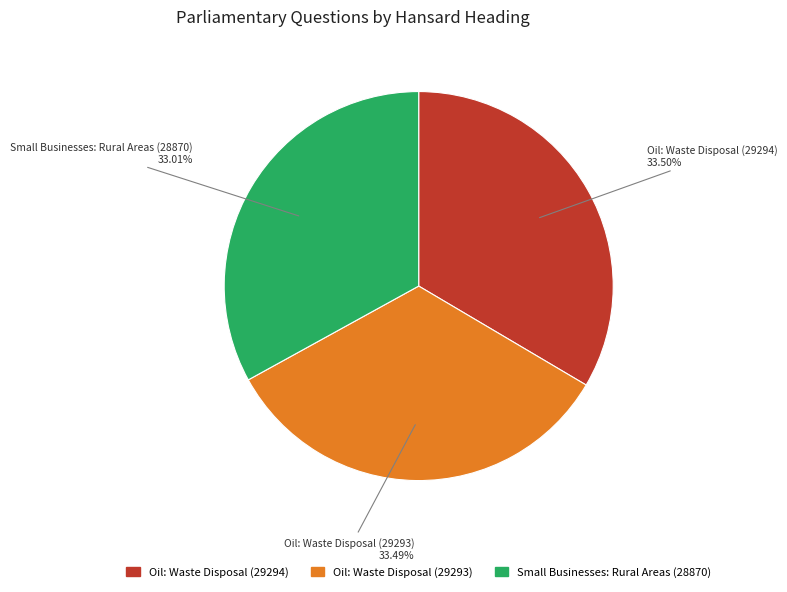

Does Small Businesses: Rural Areas (28870) account for over 50% of the chart?

No